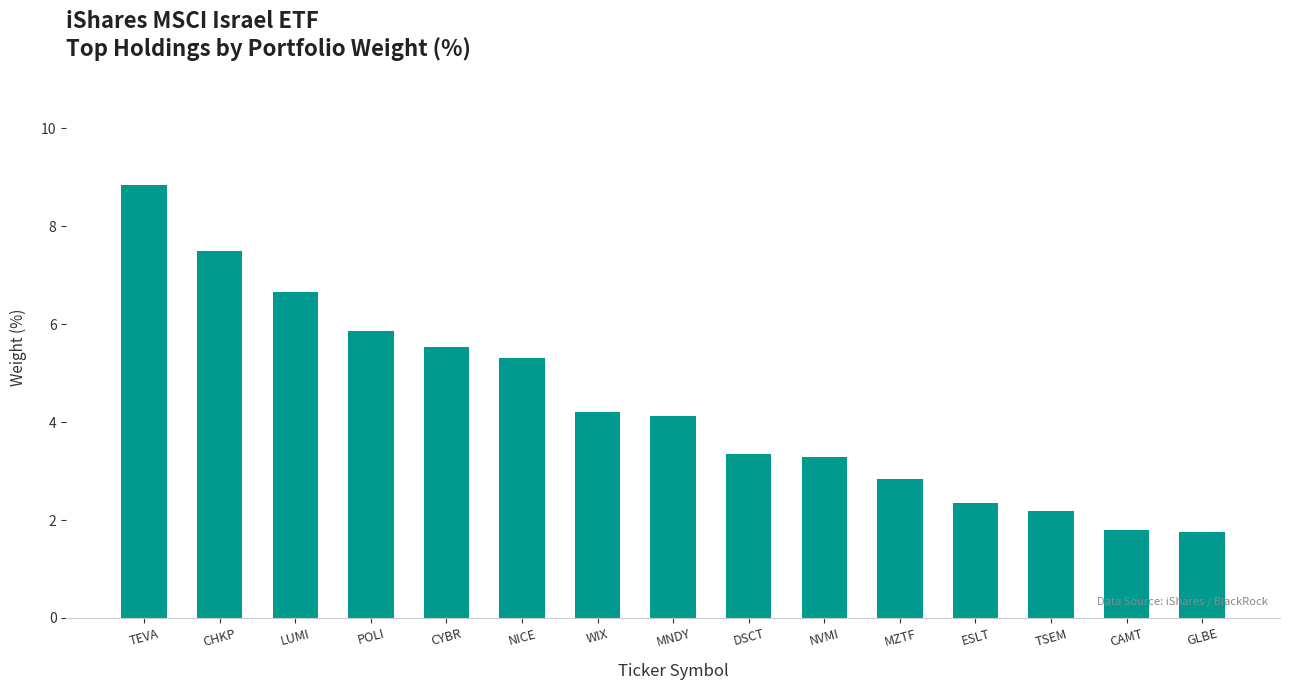

What position from the left is POLI?

4